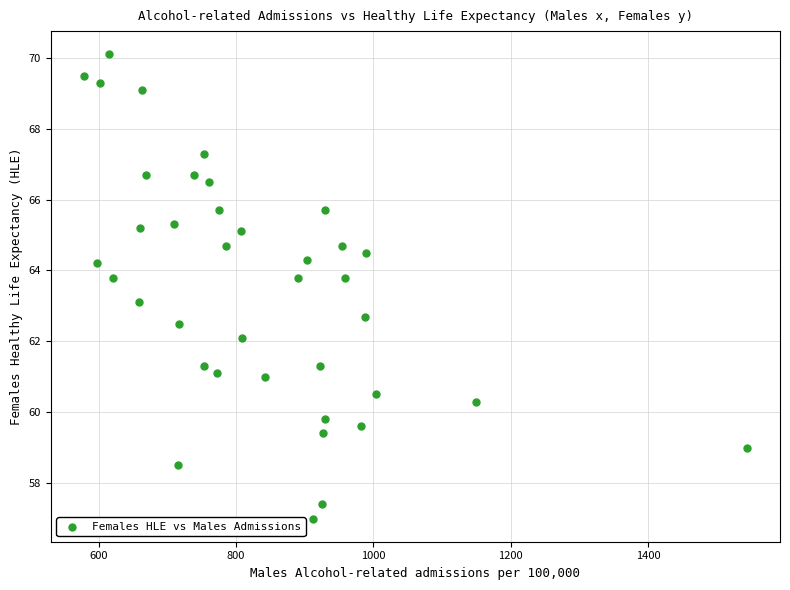

What is the range of X values (max minus min)?

965.5